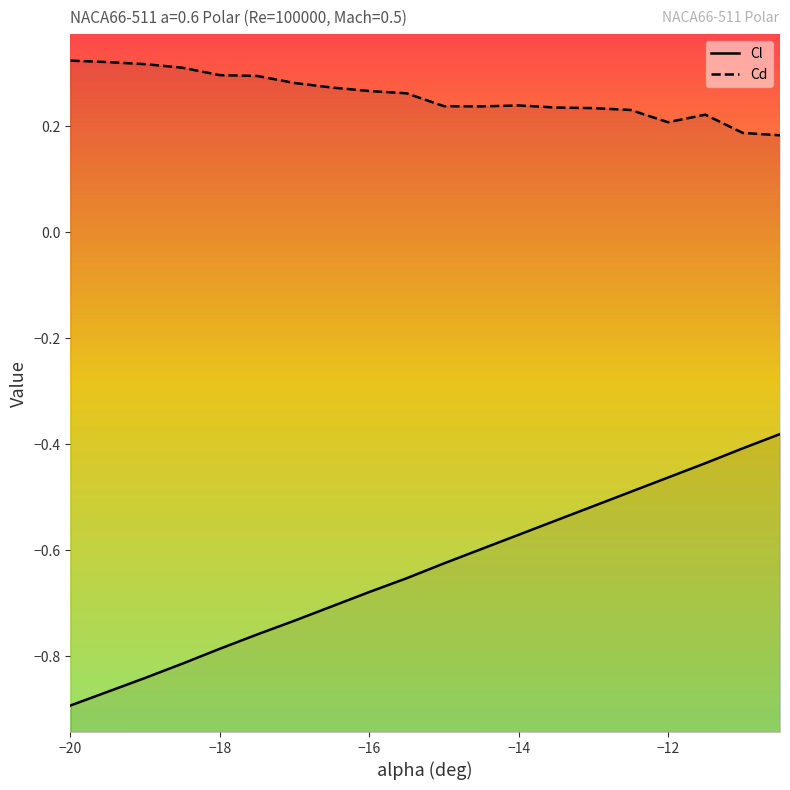

Reading left to right, what are all the values shown in this chart?

Cl: -0.9	-0.9	-0.8	-0.8	-0.8	-0.8	-0.7	-0.7	-0.7	-0.7	-0.6	-0.6	-0.6	-0.5	-0.5	-0.5	-0.5	-0.4	-0.4	-0.4
Cd: 0.3	0.3	0.3	0.3	0.3	0.3	0.3	0.3	0.3	0.3	0.2	0.2	0.2	0.2	0.2	0.2	0.2	0.2	0.2	0.2